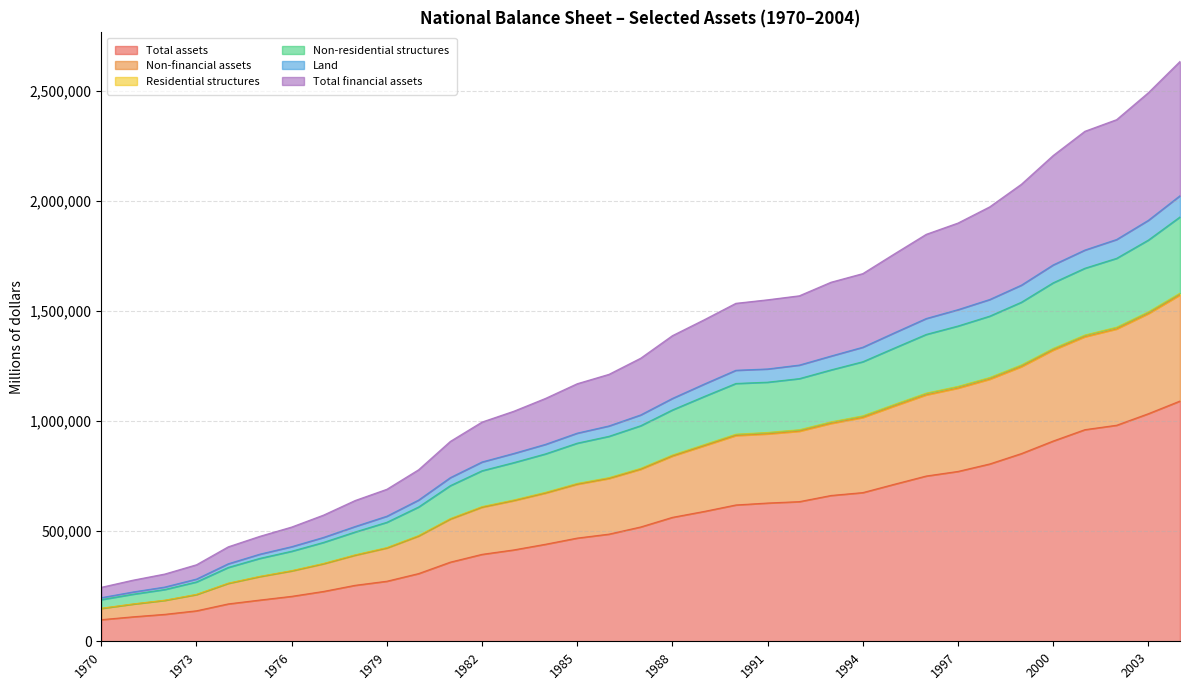

What is the maximum value for Total assets?

1091742